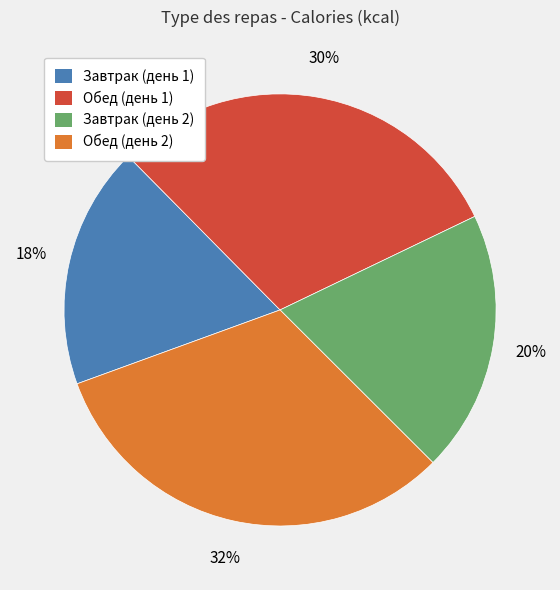

Approximately how many times larger is the value at Обед (день 1) compared to Завтрак (день 1)?

1.7